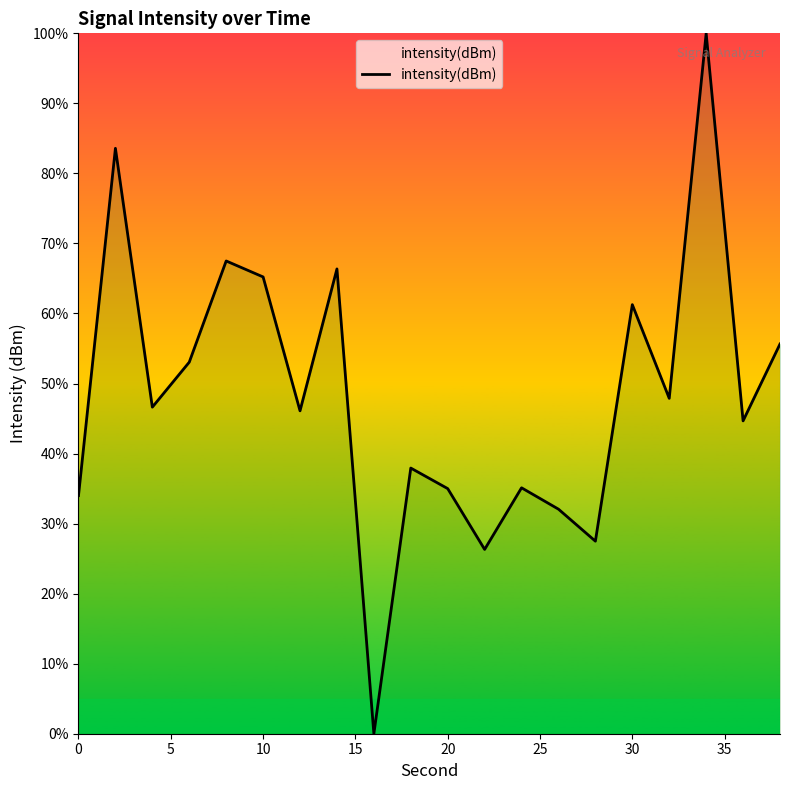

What is the difference between the maximum and minimum values?

100.0